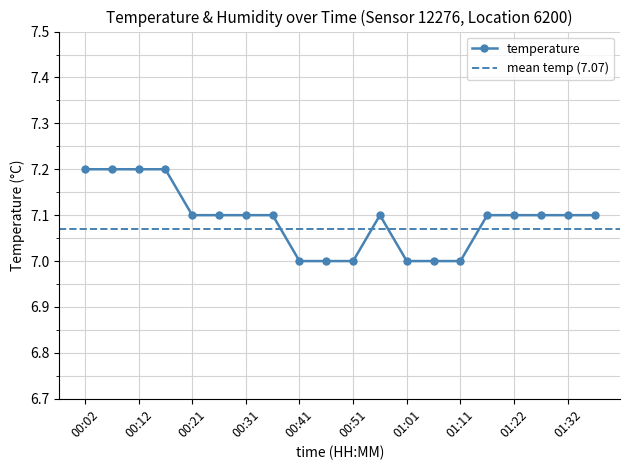

What is the smallest value displayed?

7.0